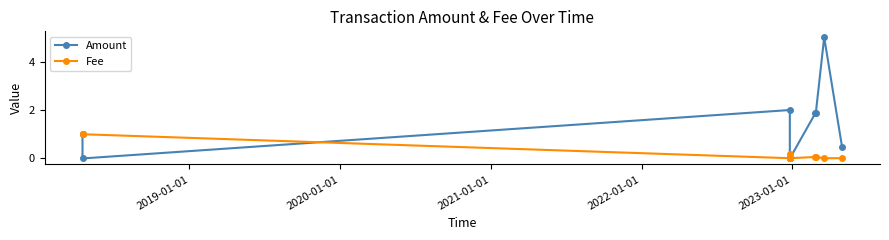

Which series has the largest total across all categories?

Amount